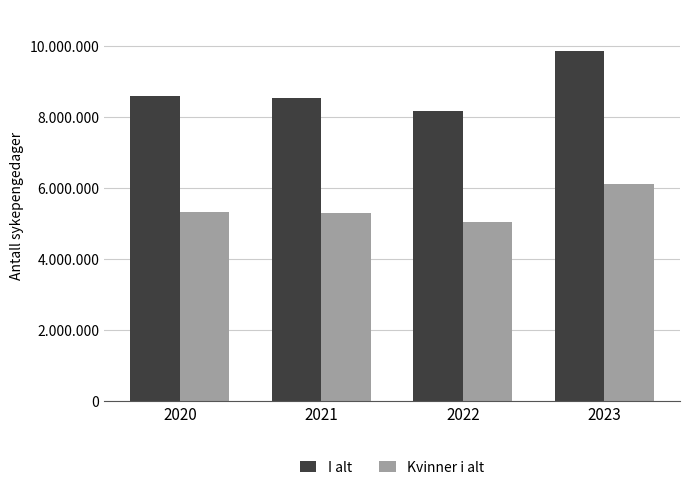

Are the bars grouped side by side (vs. stacked)?

Yes